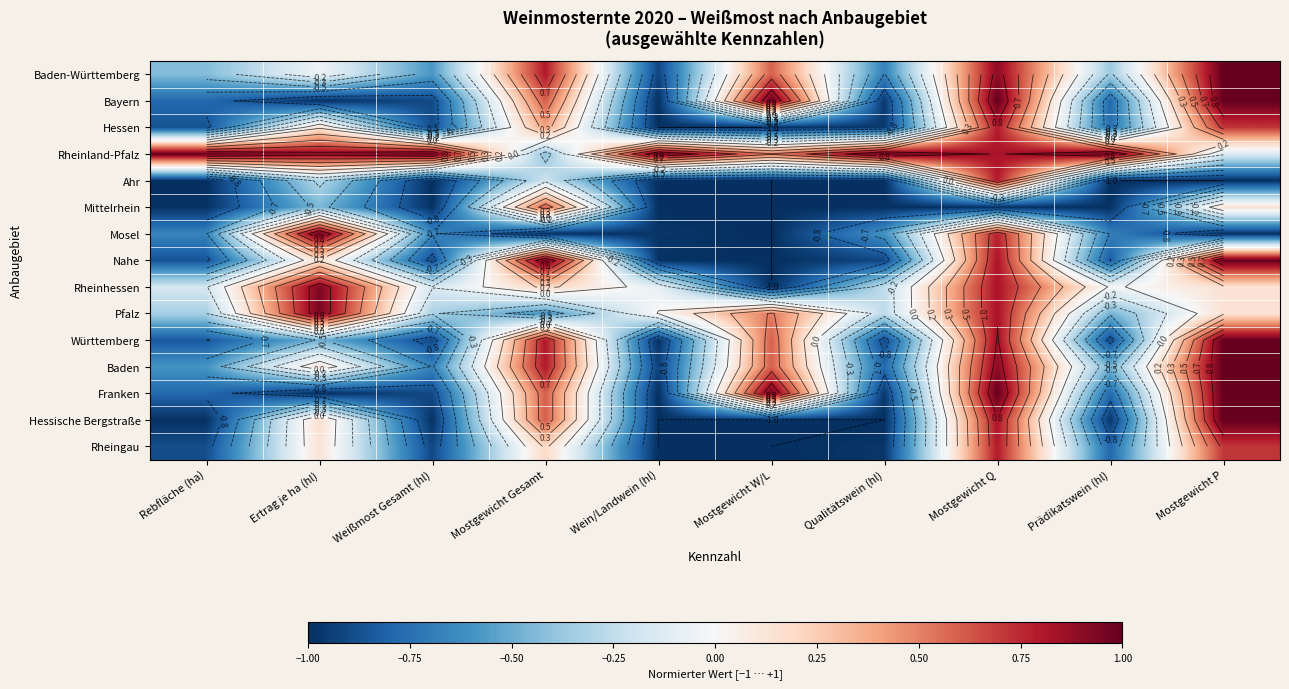

The Nahe series shows -1.3 at Weißmost Gesamt (hl). True or false?

False